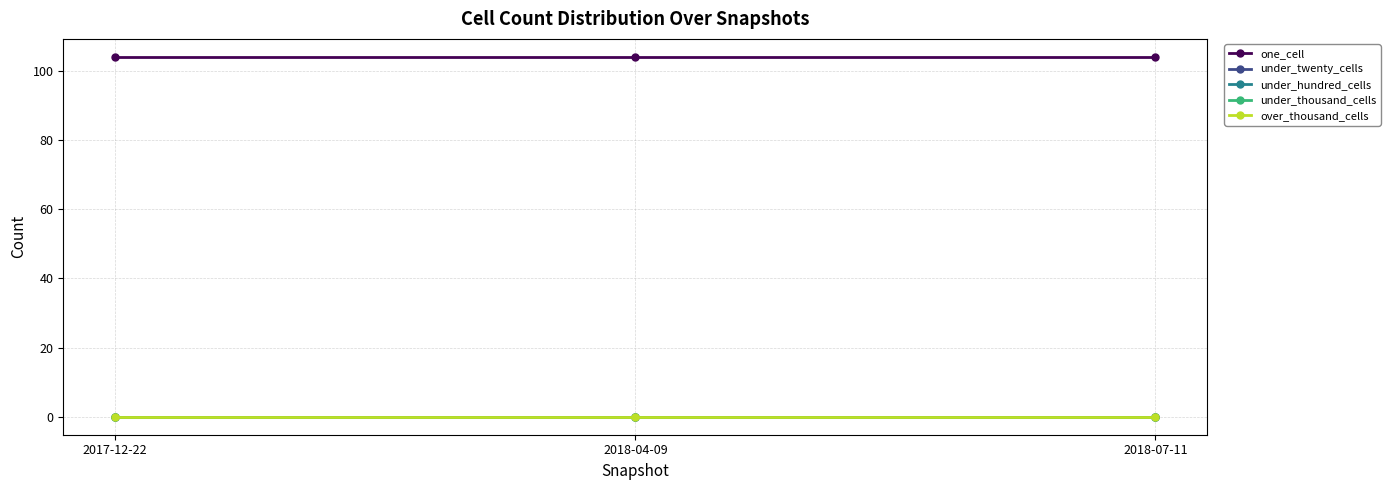

What is the label of the 1st point from the left?

2017-12-22